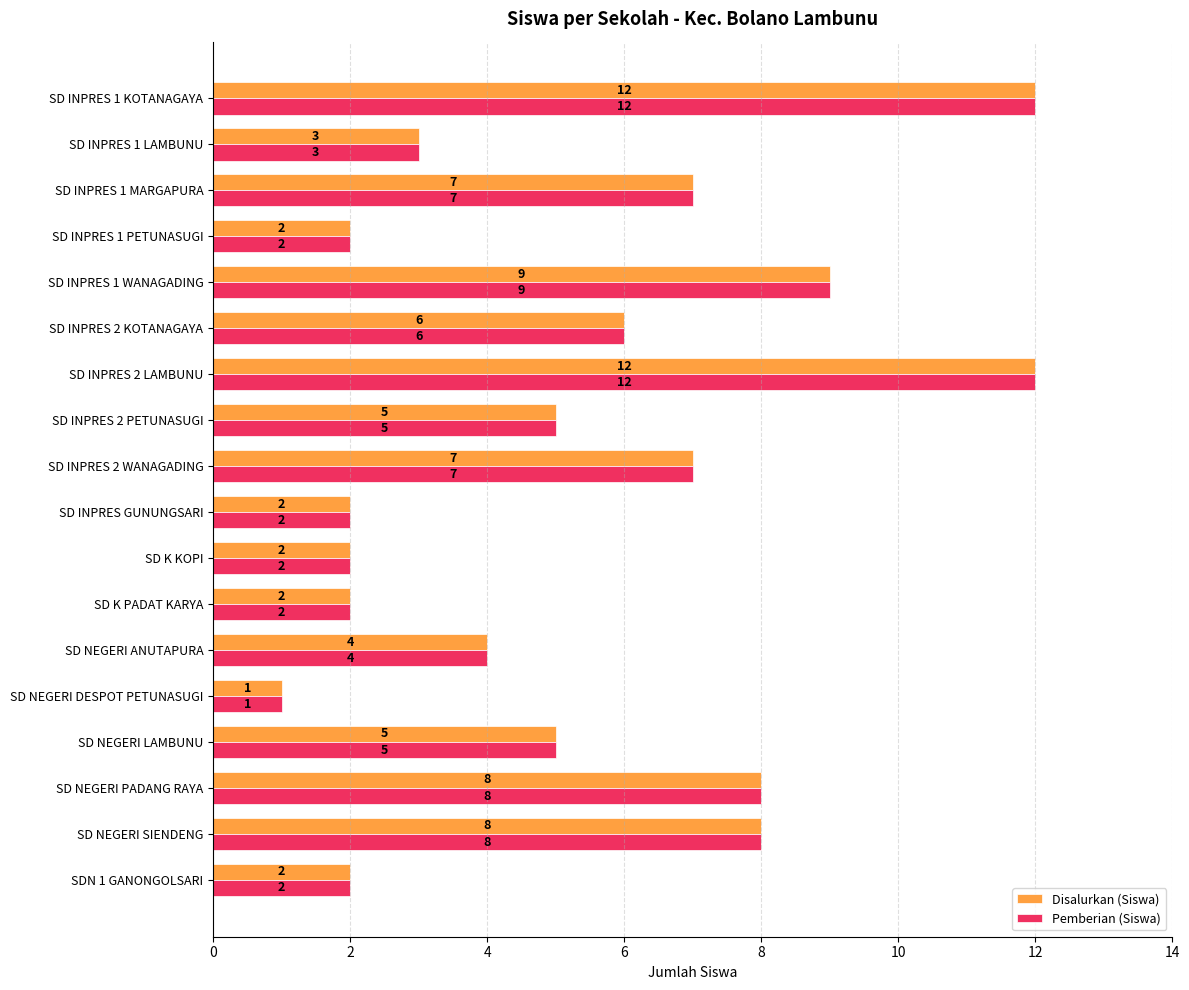

The Pemberian (Siswa) series shows 1 at SDN 1 GANONGOLSARI. True or false?

False